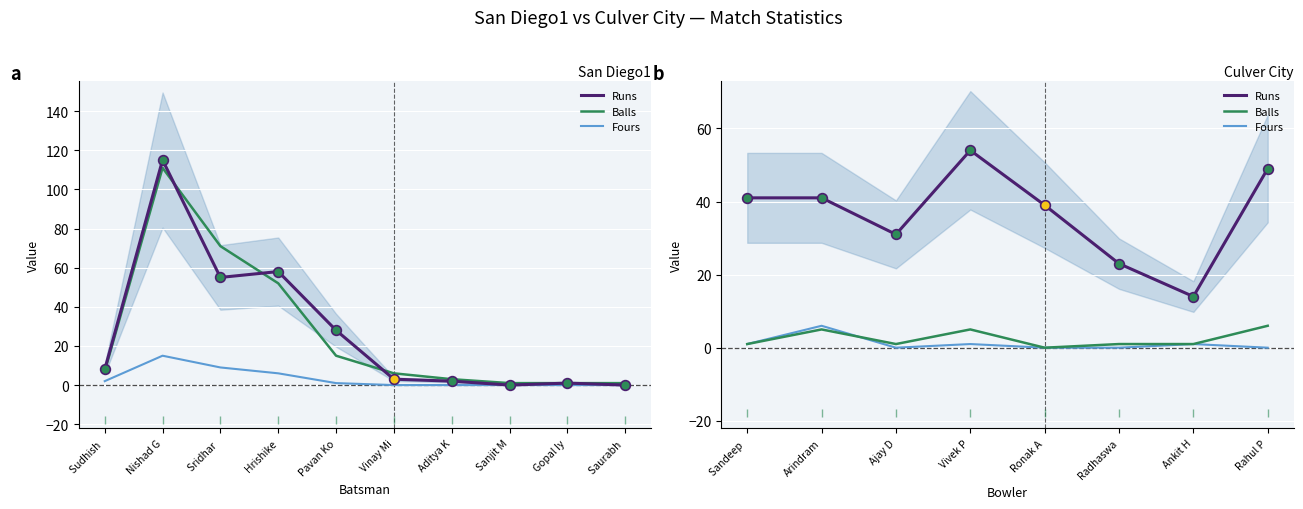

What is the sum of all Runs values?

292